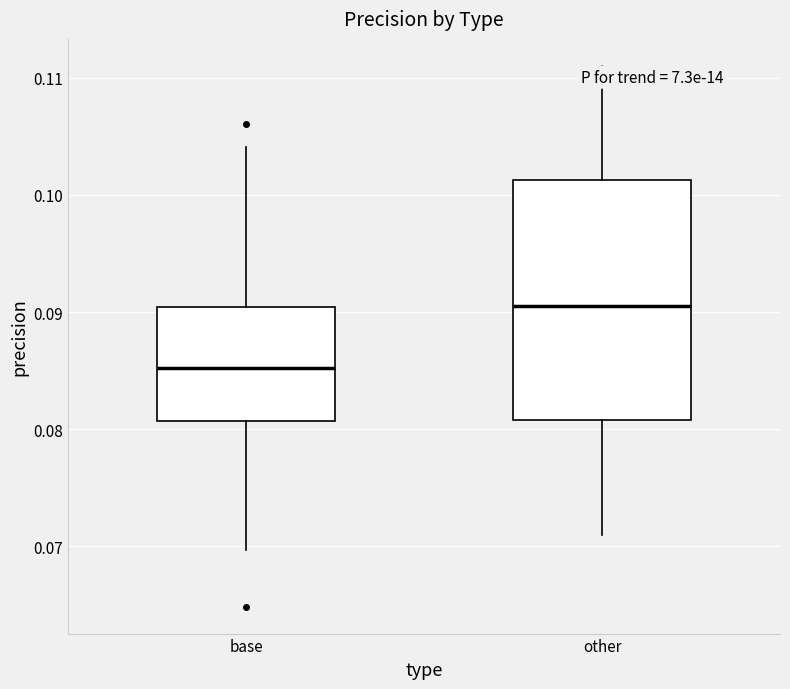

Which box has the lowest median line?

base